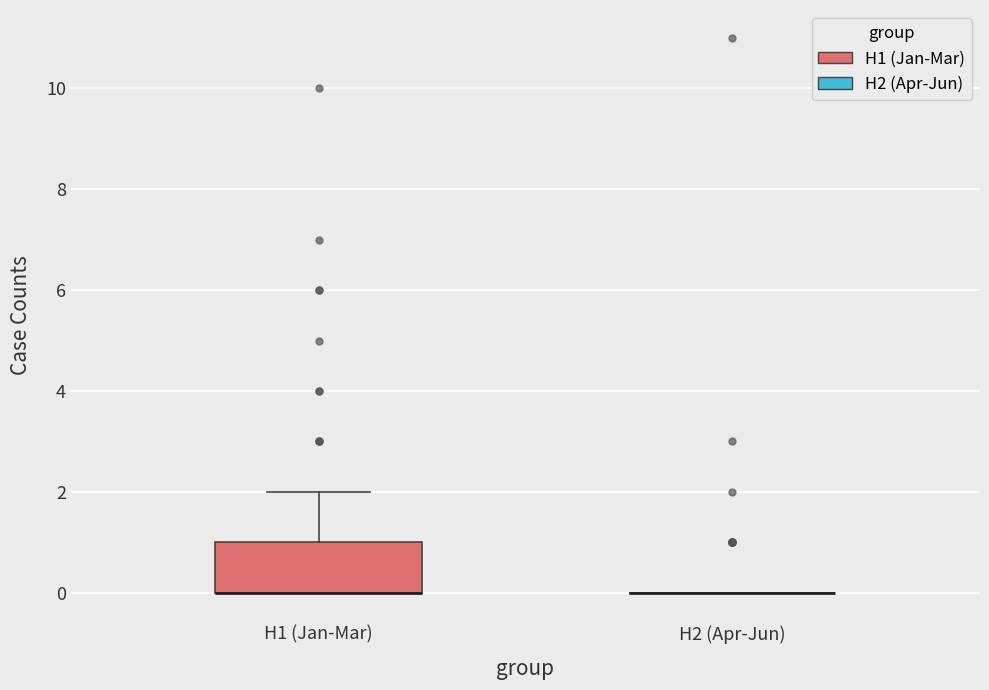

Reading left to right, transcribe this box plot: for each box, give where its median line is, the range the box spans, and where its two whiskers end, as read against the y-axis. The values are not printed on the chart, so give them approximately, as read against the axis.

H1 (Jan-Mar): median 0 (drawn on the box's lower edge), box 0 to 1, whiskers 0 to 2
H2 (Apr-Jun): box collapsed to a line at 0, whiskers 0 to 0